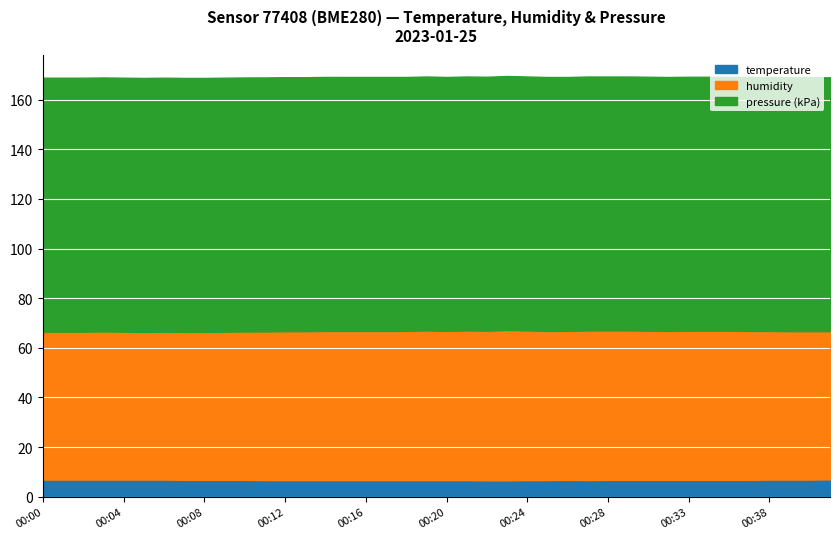

Is the value of temperature at 00:10 greater than the value of pressure at 00:16?

No